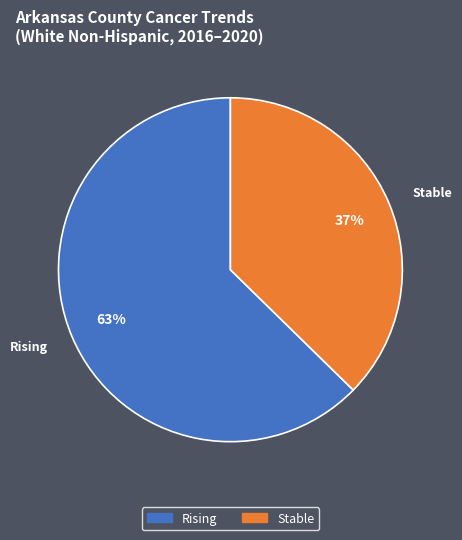

Is there a majority slice in this chart?

Yes